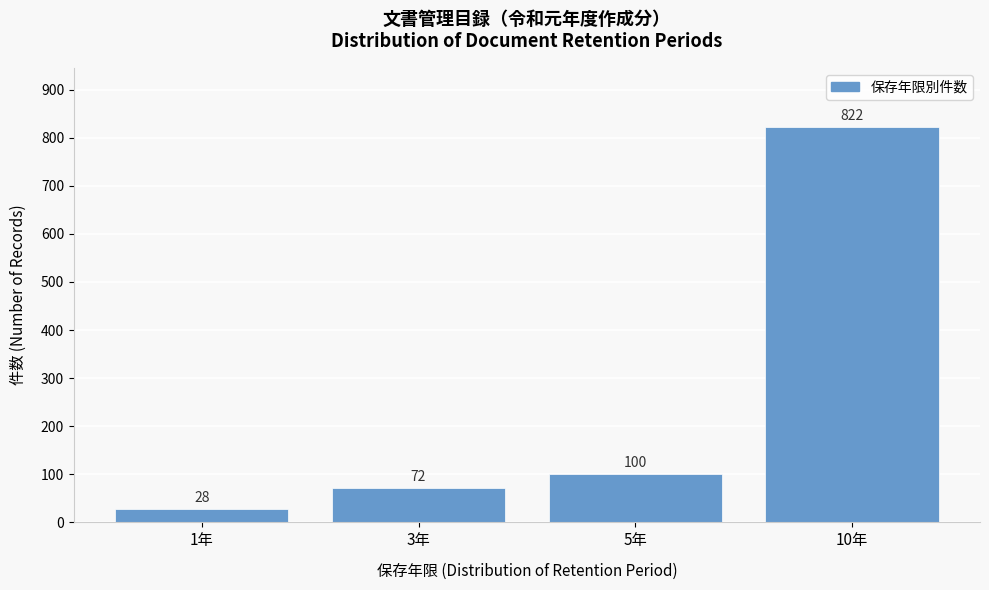

Reading right to left, list all the values displayed in this chart.

10年=822	5年=100	3年=72	1年=28